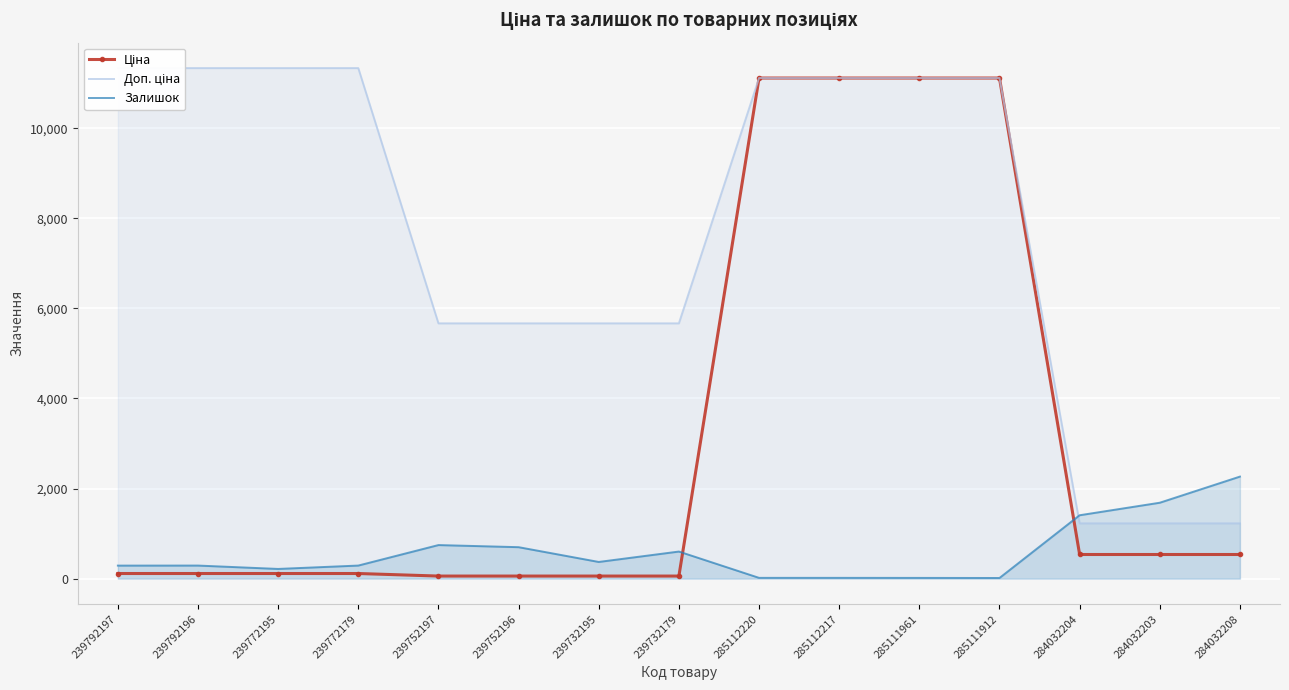

What is the total value across all series at 285112220?

22244.2